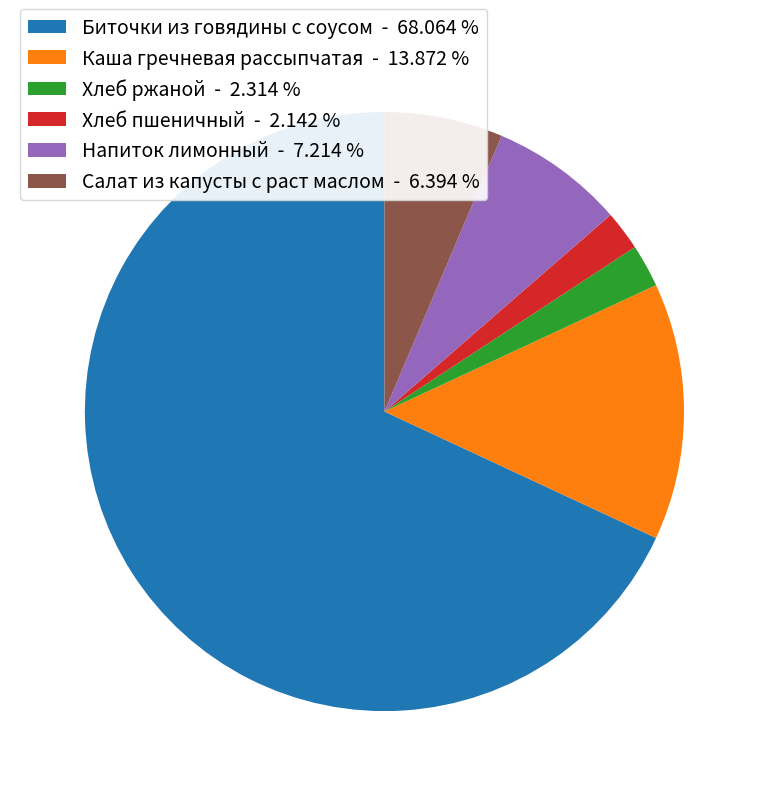

Is there a majority slice in this chart?

Yes